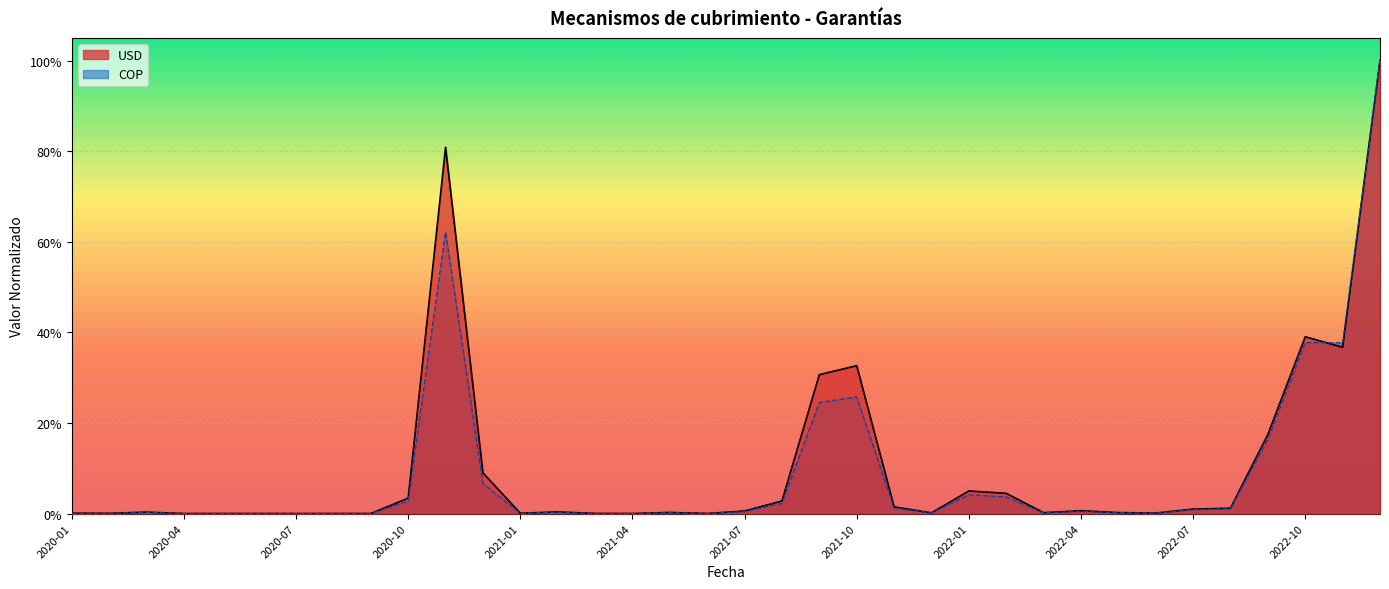

How many times do COP and USD cross each other?

1